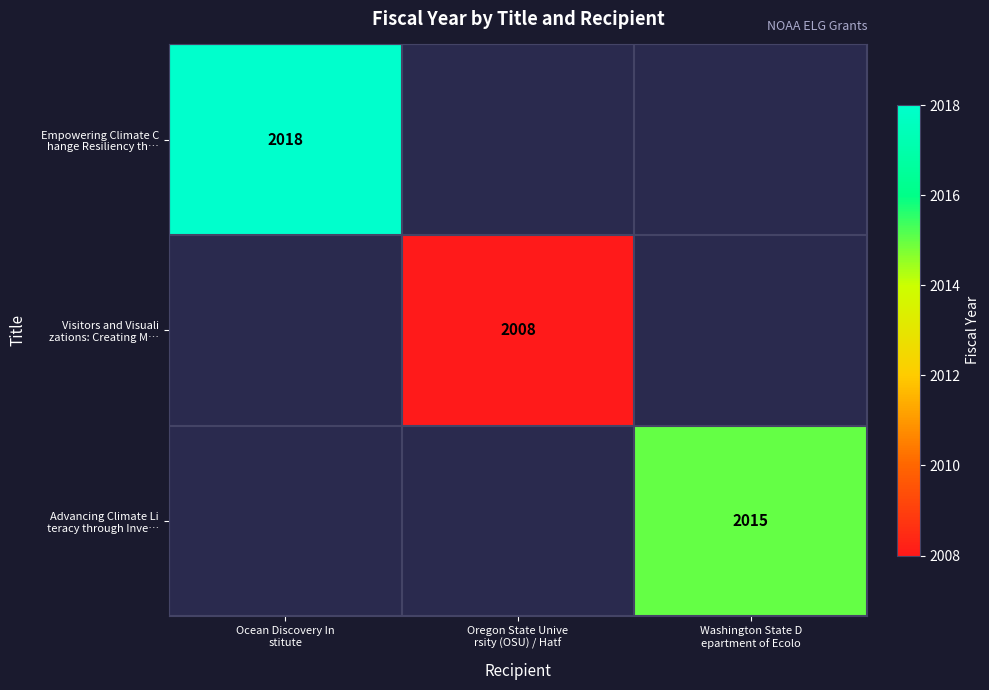

At Washington State D epartment of Ecolo, list the series in order from largest to smallest.

Advancing Climate Li teracy through Inve…, Empowering Climate C hange Resiliency th…, Visitors and Visuali zations: Creating M…